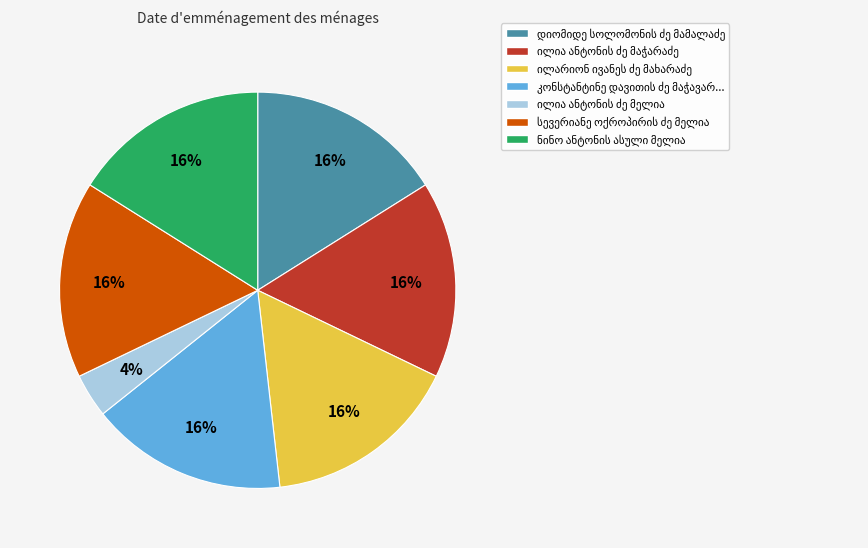

Is there a majority slice in this chart?

No